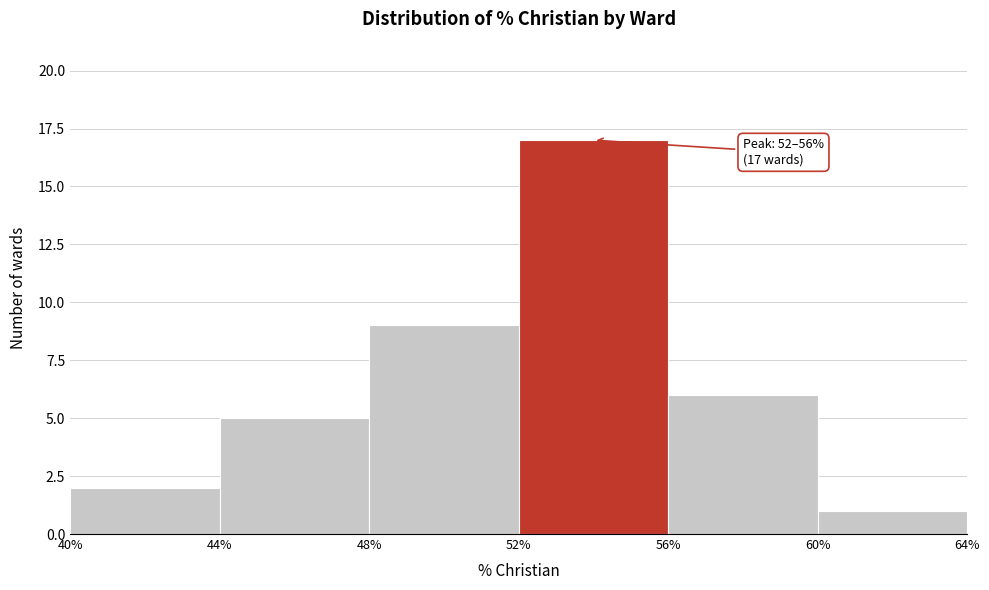

Over which range of the x-axis is the bar tallest?

52% to 56%